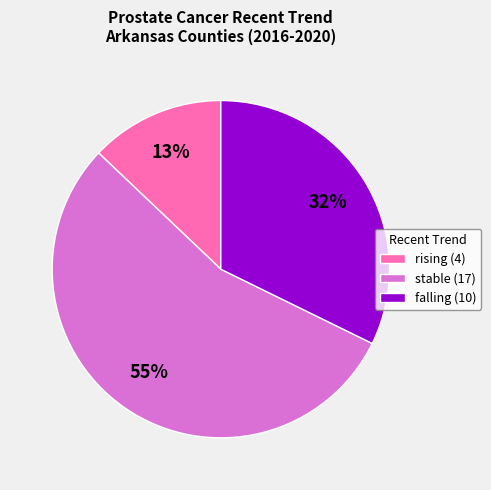

Is the sum of falling (10) and rising (4) greater than half?

No